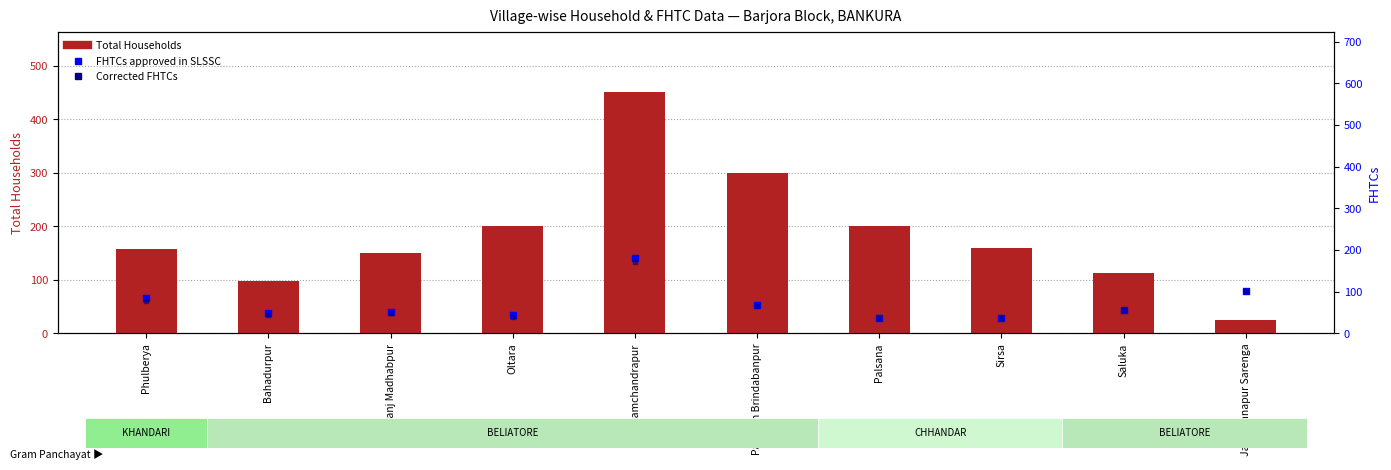

Is the value of FHTCs approved in SLSSC at Phulberya greater than the value of Total Households at Bahadurpur?

No